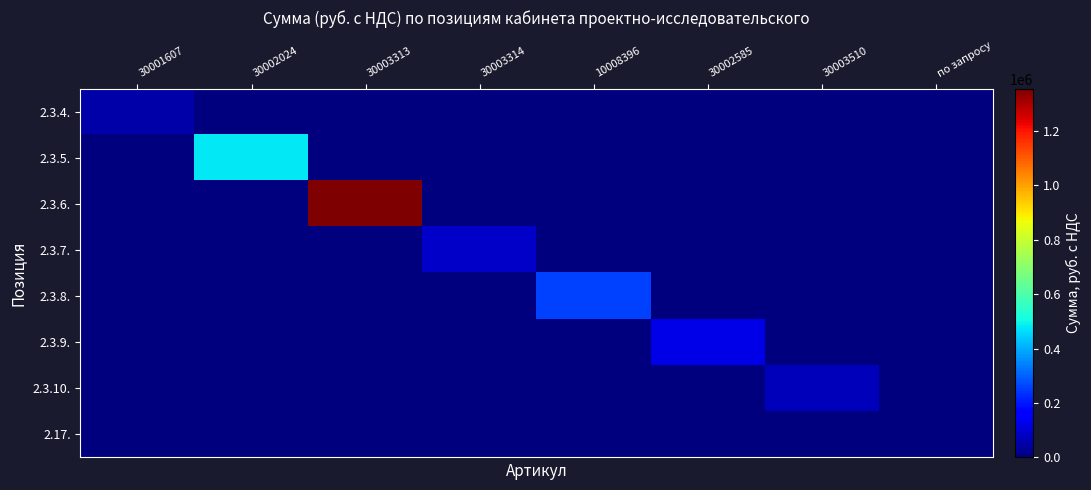

Which series changed the most between 30003313 and 30002585?

2.3.6.